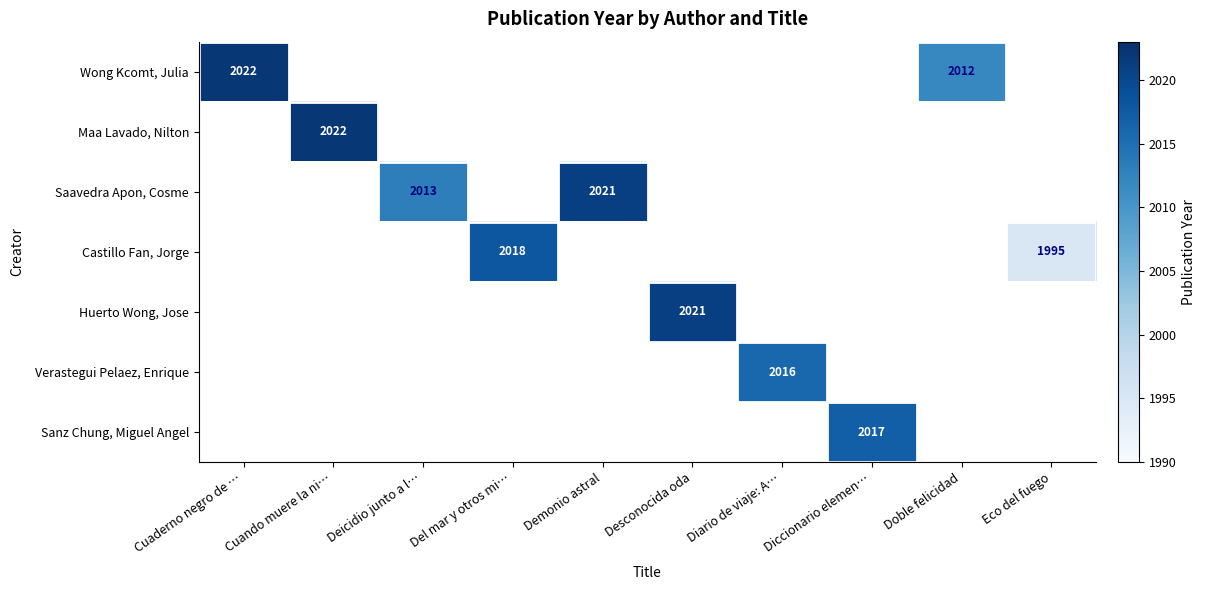

True or false: Wong Kcomt, Julia has a value of 2022 at Cuaderno negro de ….

True